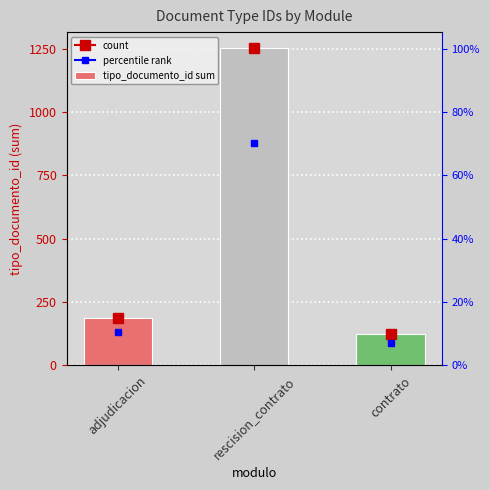

The value at adjudicacion is 186. True or false?

True